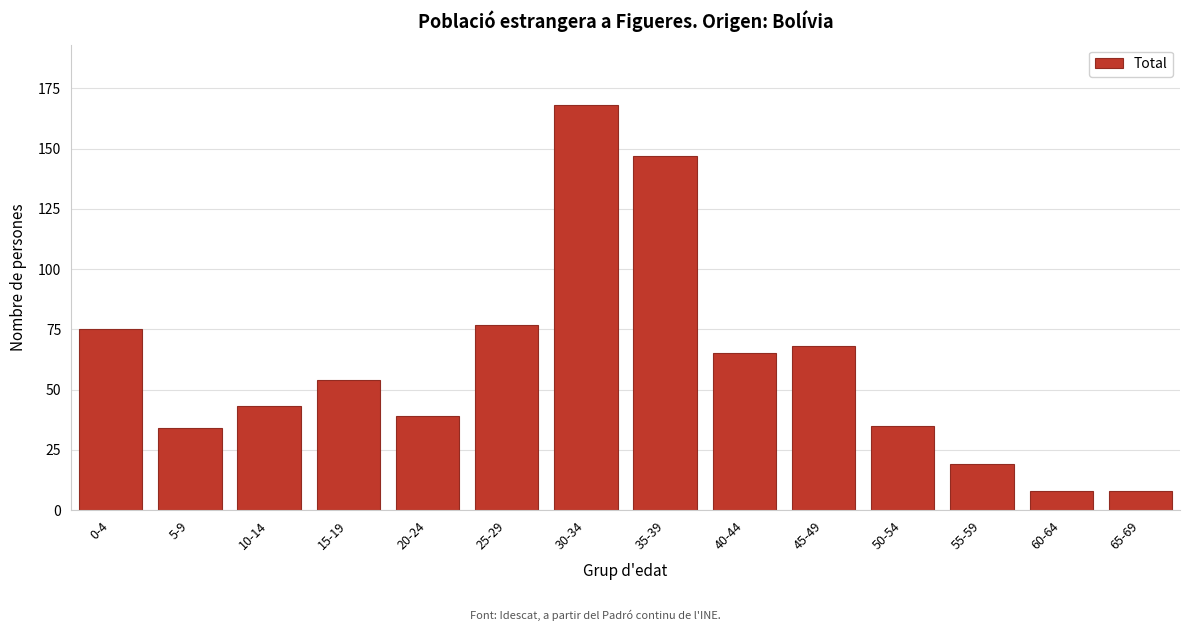

Reading left to right, extract all data points from this chart.

0-4=75	5-9=34	10-14=43	15-19=54	20-24=39	25-29=77	30-34=168	35-39=147	40-44=65	45-49=68	50-54=35	55-59=19	60-64=8	65-69=8